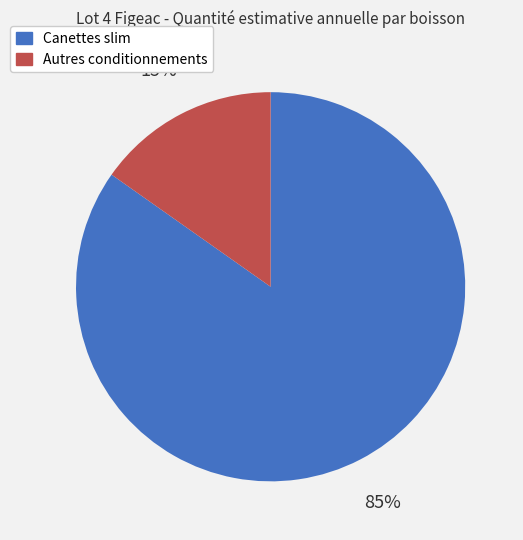

To the nearest percent, what is the average slice percentage?

50%